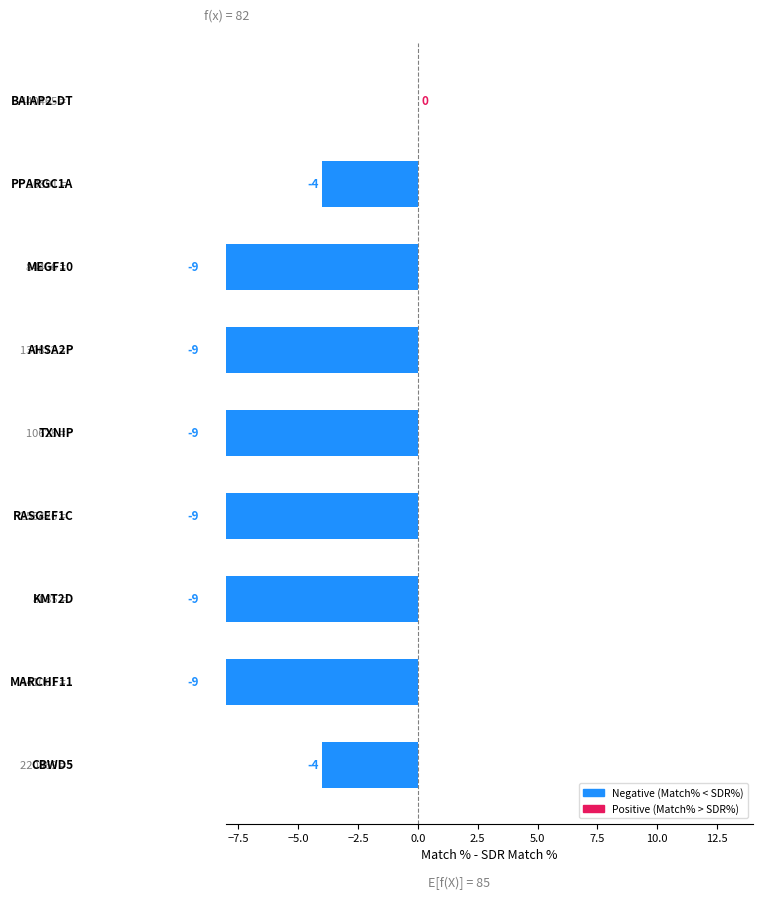

How many data points are above -9?

3